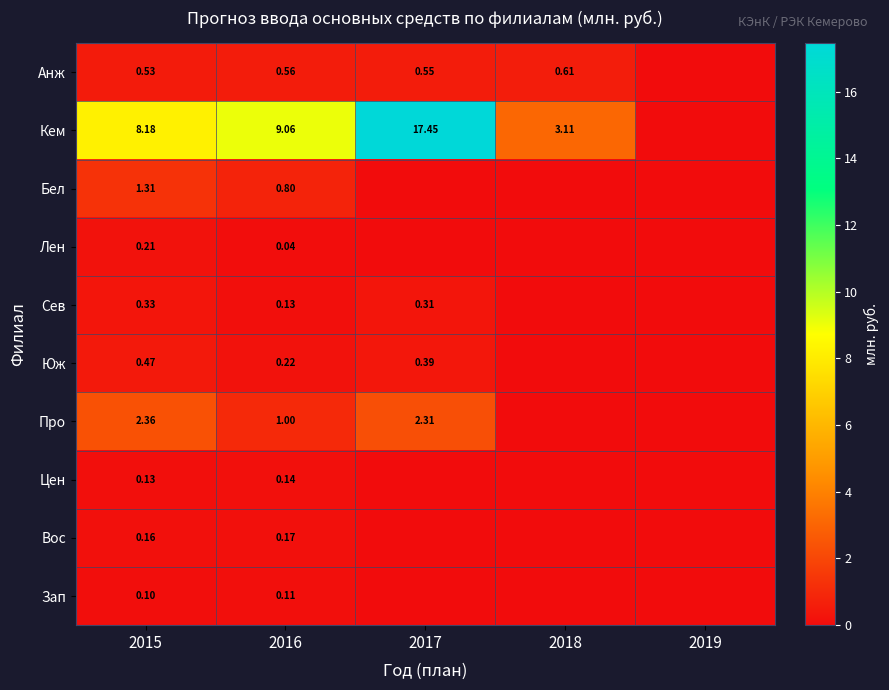

Rank the series at 2016 from lowest to highest value.

Лен, Зап, Сев, Цен, Вос, Юж, Анж, Бел, Про, Кем